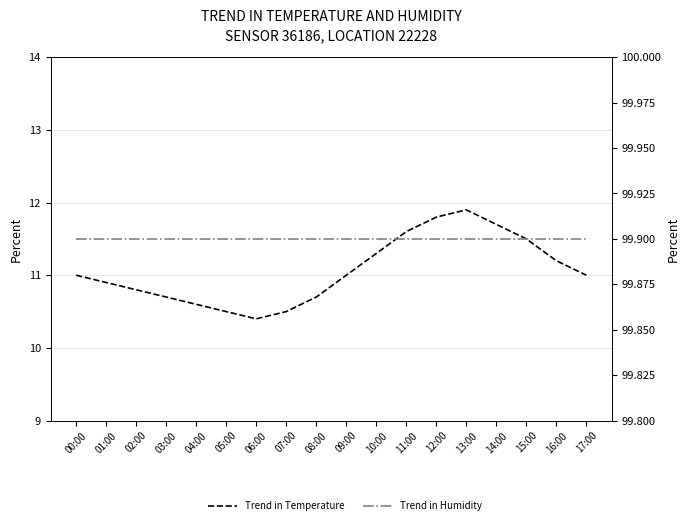

At which label does Trend in Humidity reach its peak?

00:00